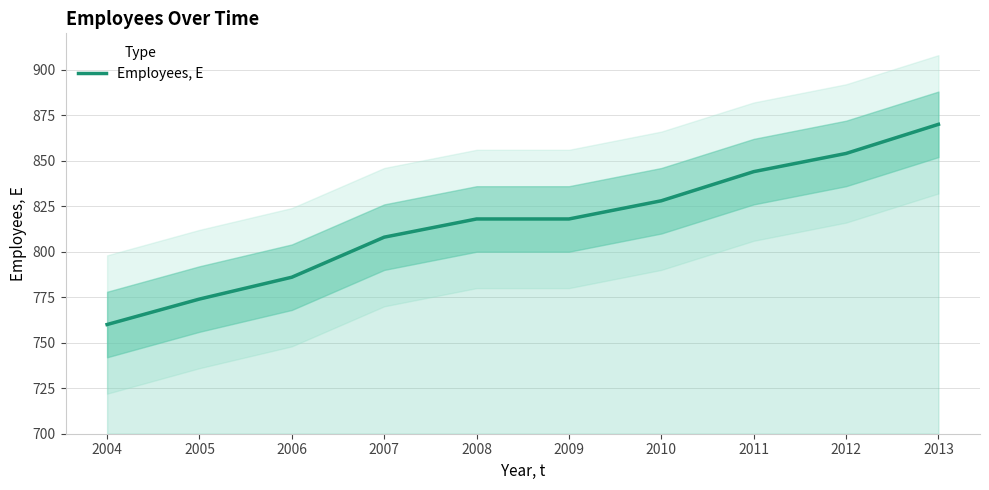

What is the difference between the maximum and minimum values?

110